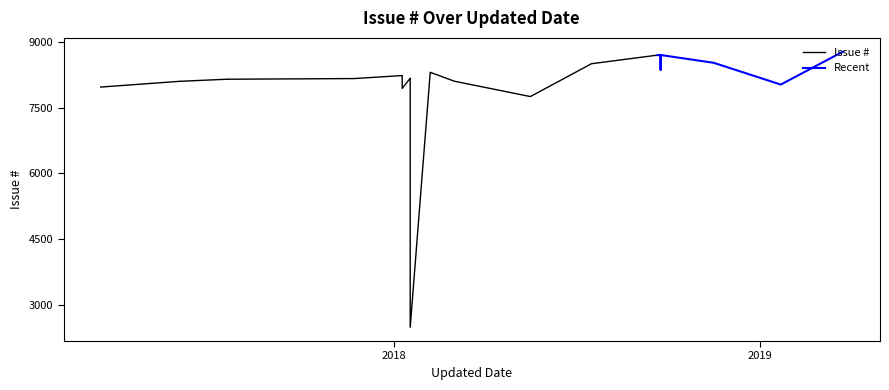

Does the chart display data point markers on the line(s)?

No